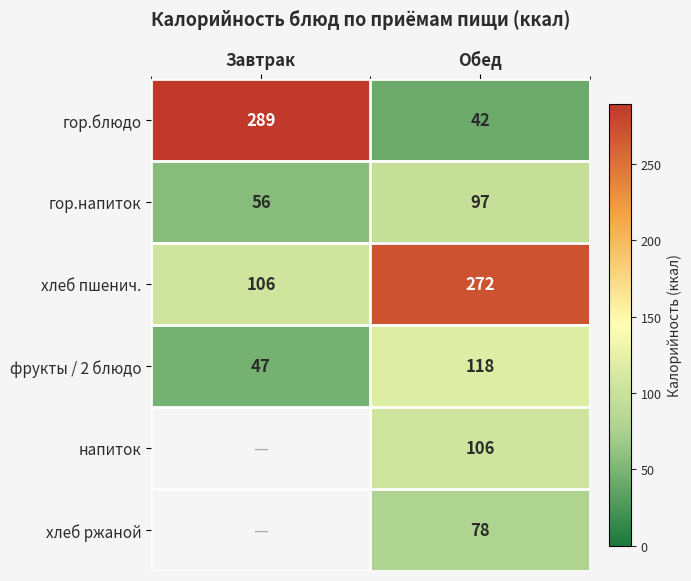

True or false: напиток has a value of 27.4 at Обед.

False